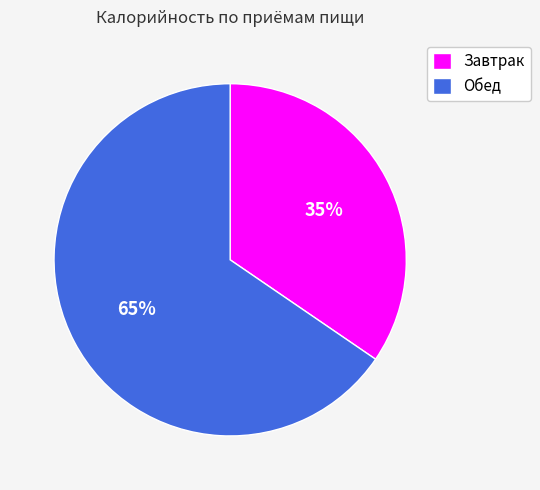

Rank the categories by value from highest to lowest.

Обед, Завтрак